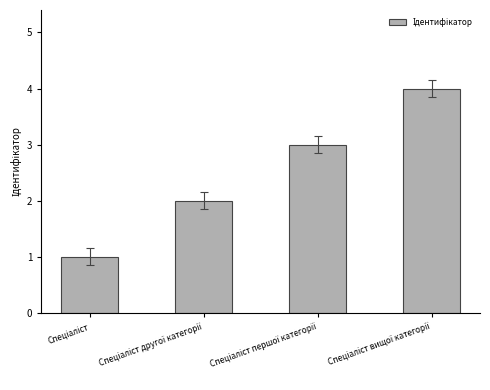

Are the bars grouped side by side (vs. stacked)?

No